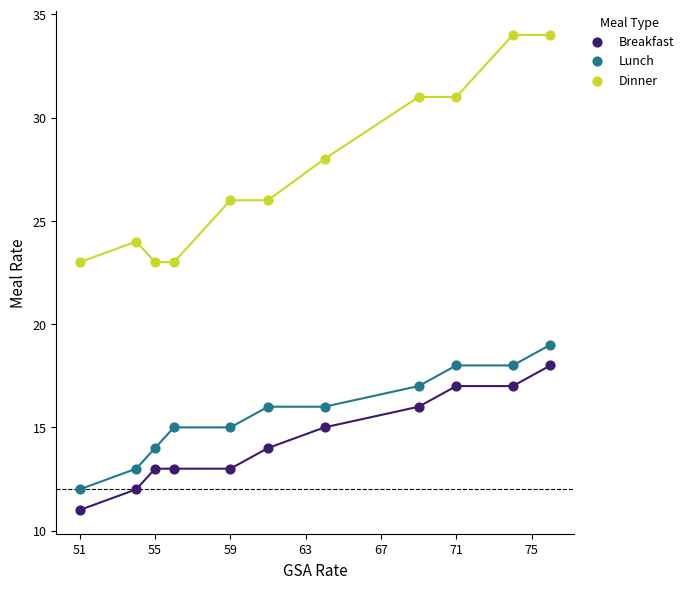

Across all data points, what is the range of X values (max minus min)?

25